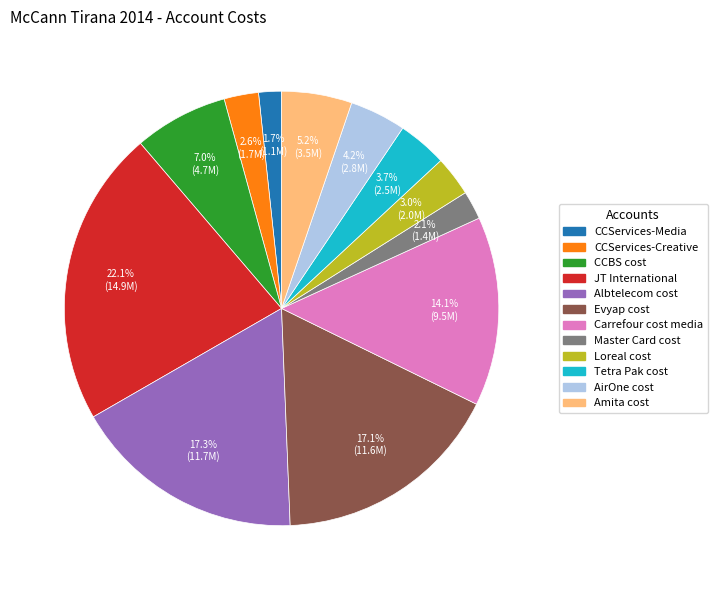

Is Albtelecom cost the majority of the pie?

No